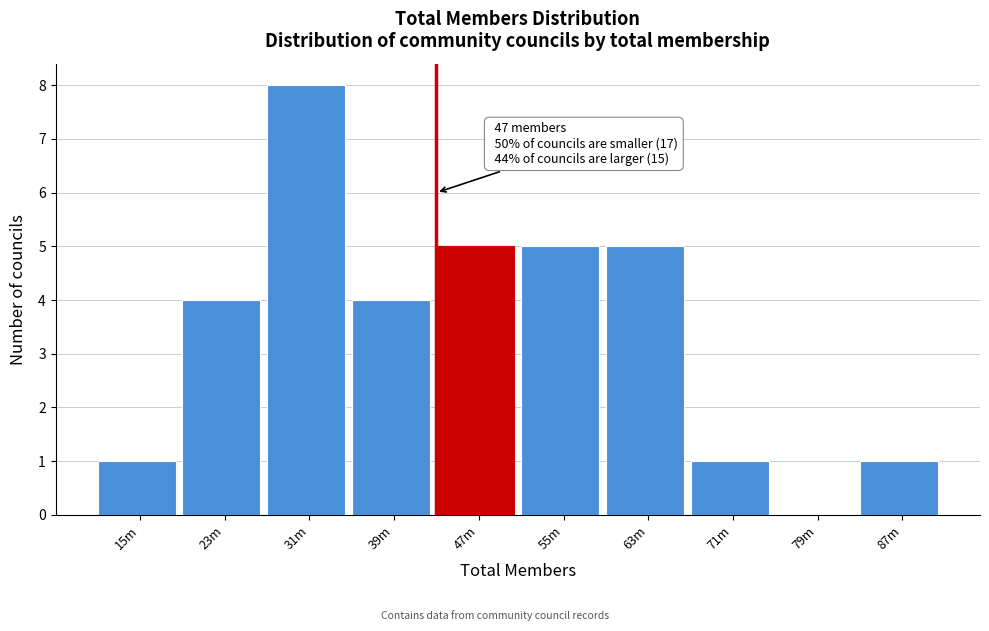

Reading left to right, extract all data points from this chart.

15m=1	23m=4	31m=8	39m=4	47m=5	55m=5	63m=5	71m=1	79m=0	87m=1